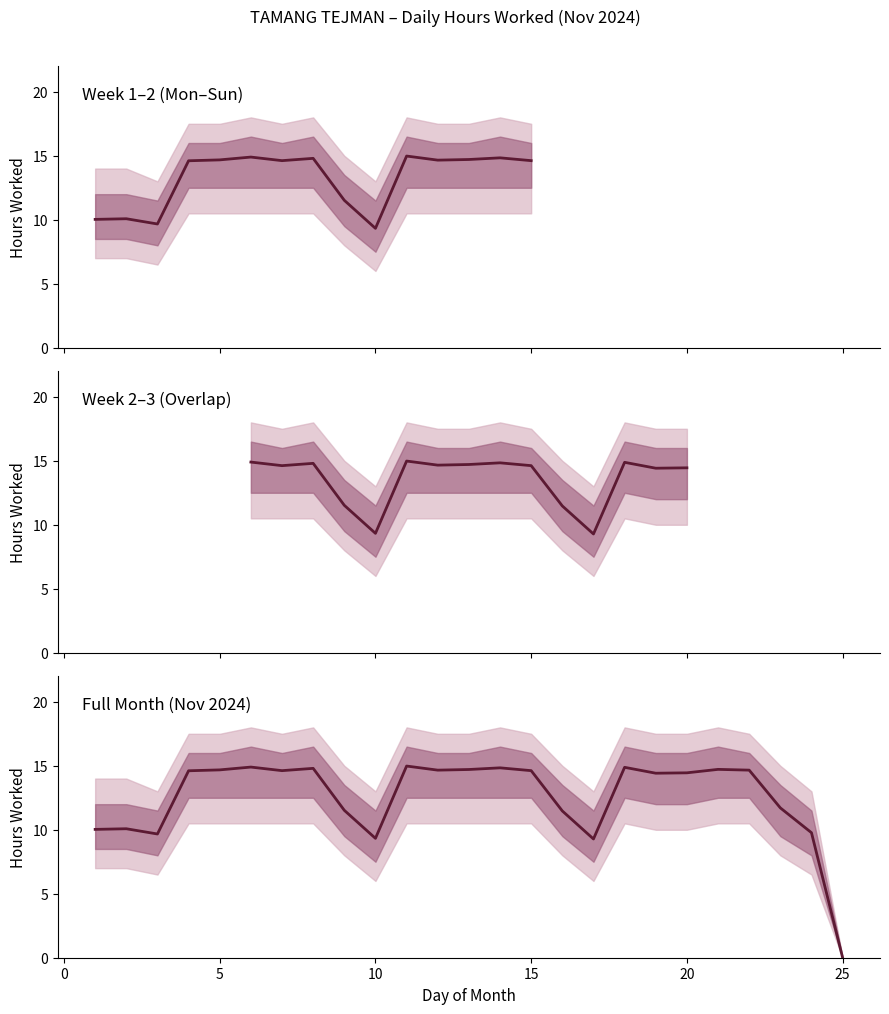

What is the value of the 17th point from the left?

9.3